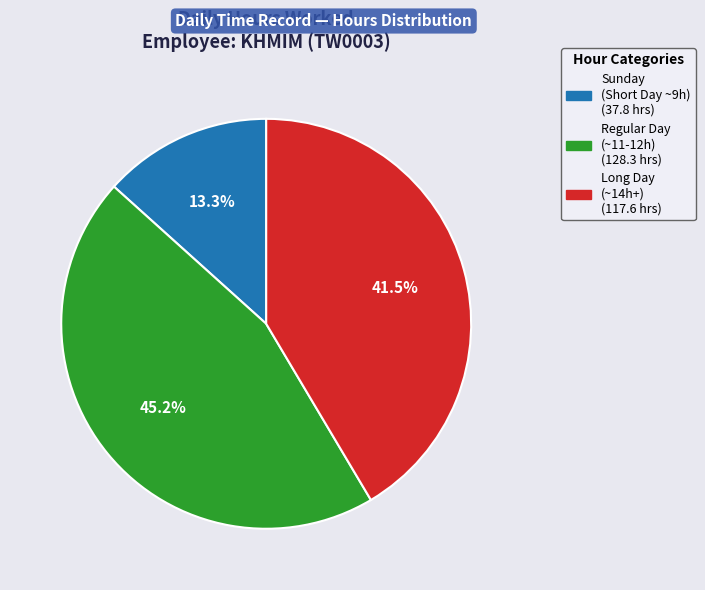

Is there any slice that represents more than half of the pie?

No